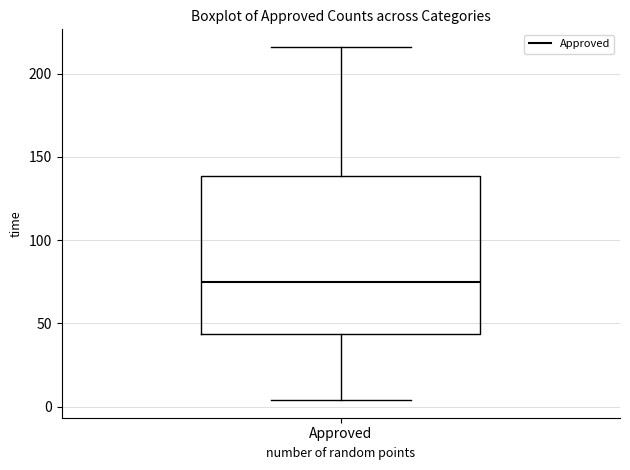

Where does the upper whisker of the box for Approved end on the y-axis? The values are not printed on the chart, so give them approximately, as read against the axis.

215